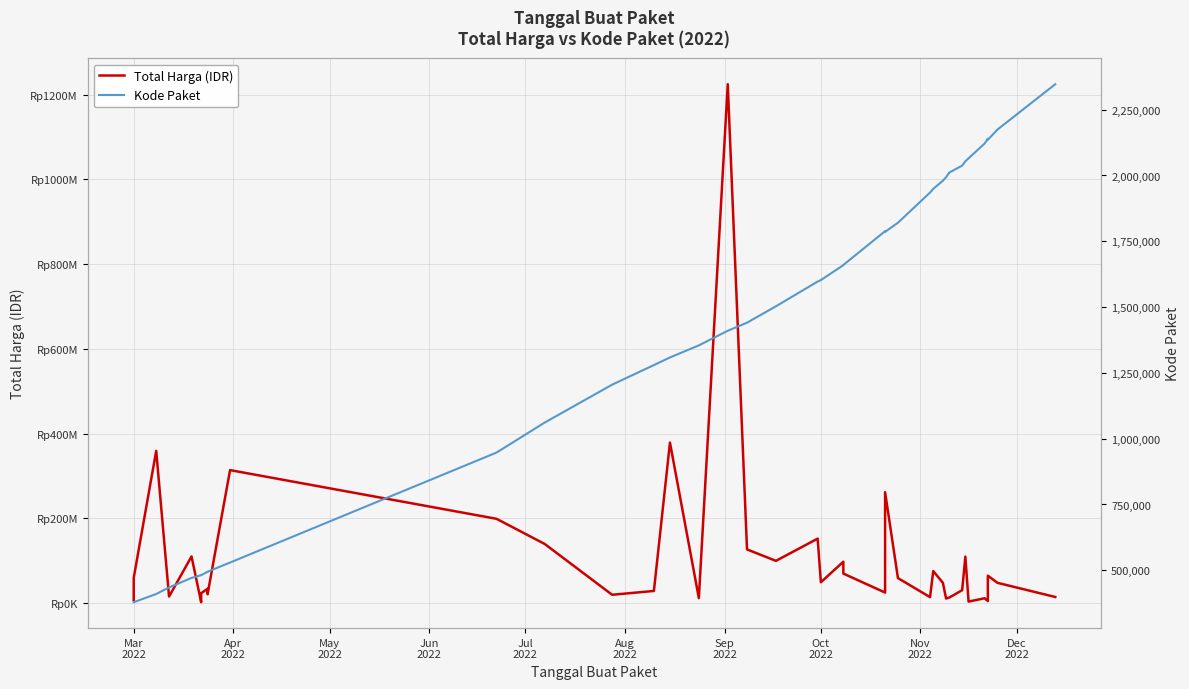

Is the value of Kode Paket at Aug
2022 greater than the value of Total Harga (IDR) at 30?

No